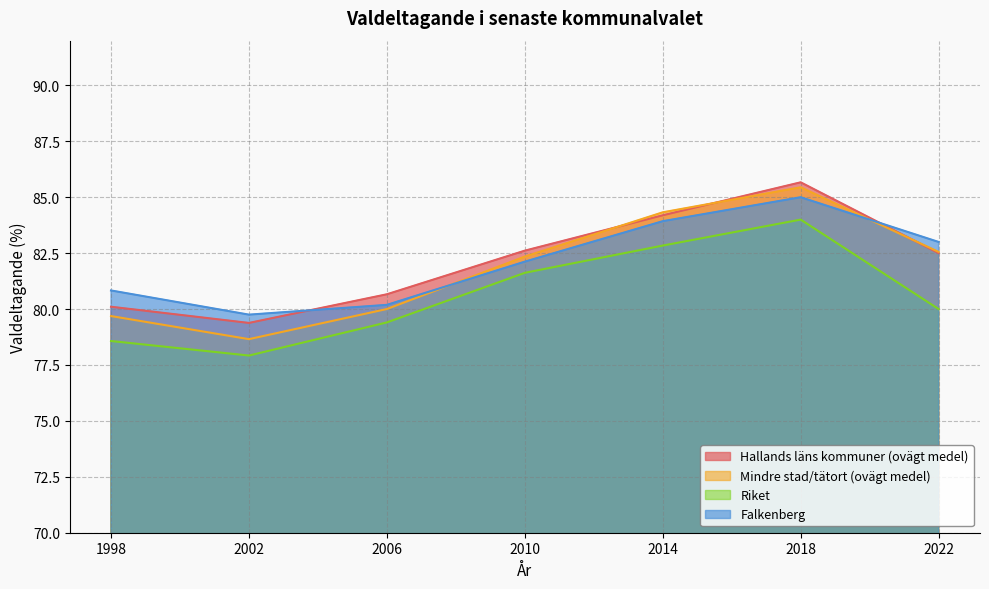

Which series has the widest spread of values?

Mindre stad/tätort (ovägt medel)